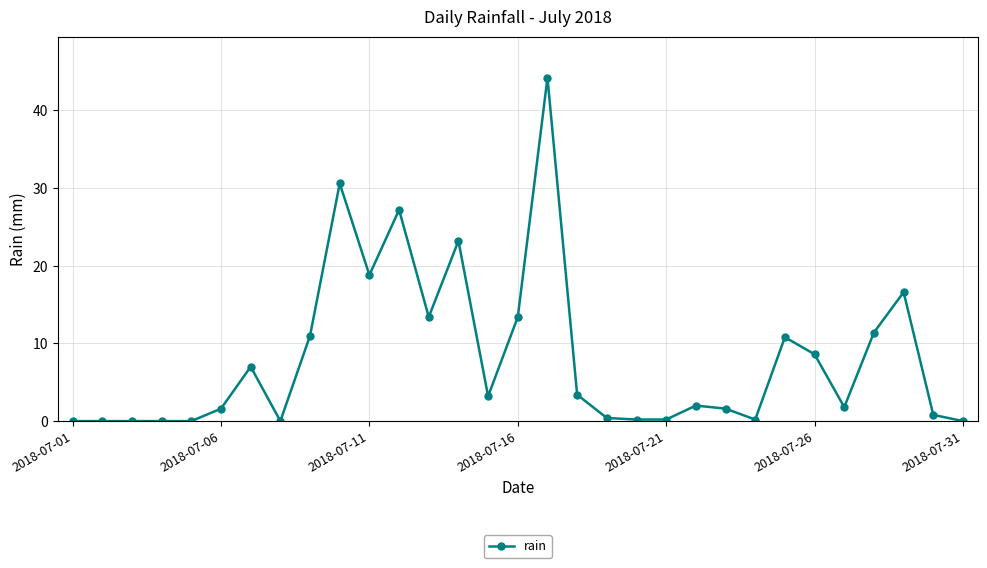

What is the greatest value displayed?

44.2